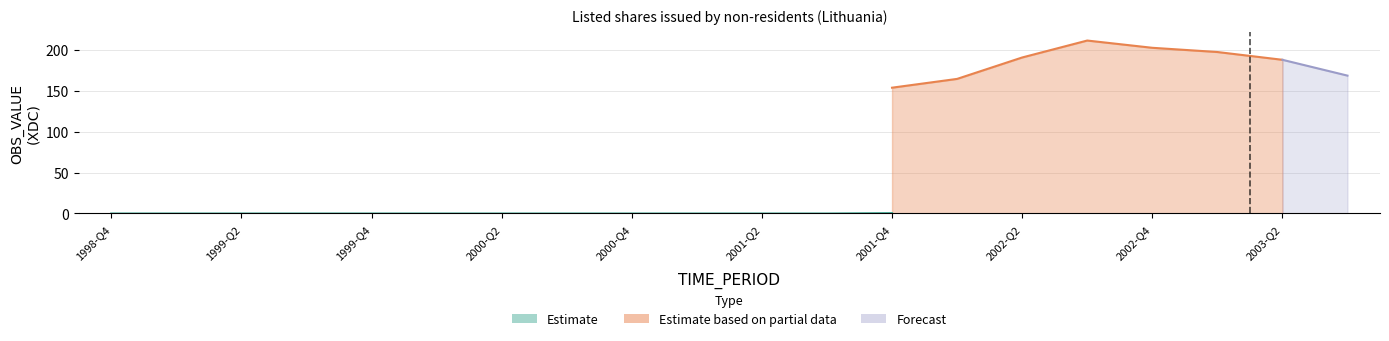

True or false: Forecast and Estimate based on partial data intersect in this chart.

False